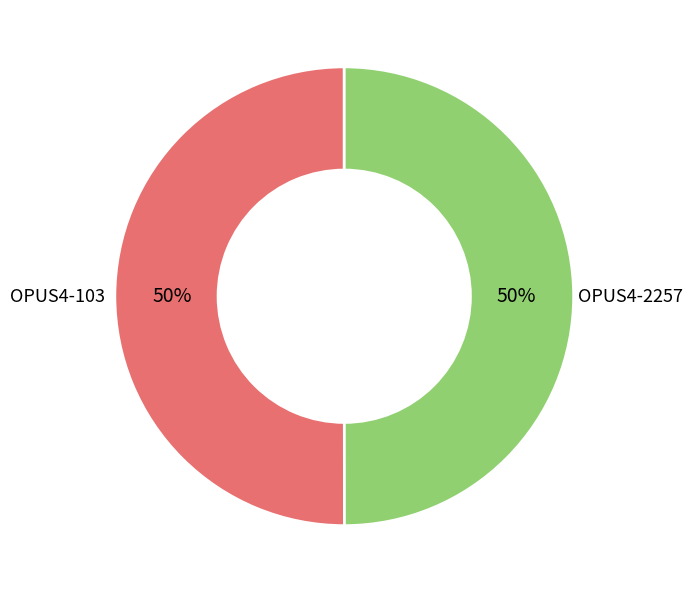

To the nearest percent, what is the average slice percentage?

50%